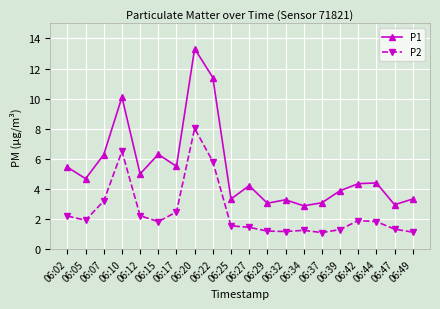

True or false: P2 has more than 2 interior local peaks.

True